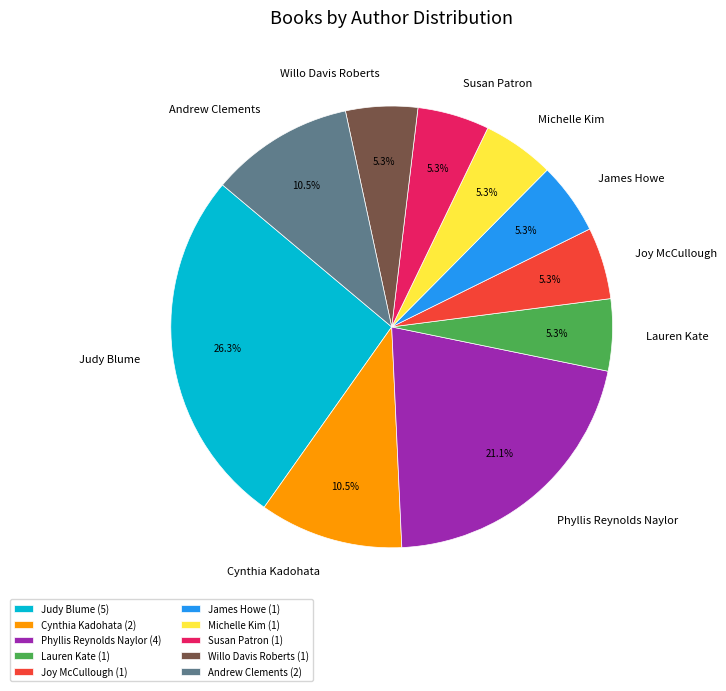

What is the ratio of the value at Joy McCullough to the value at Lauren Kate?

1.0